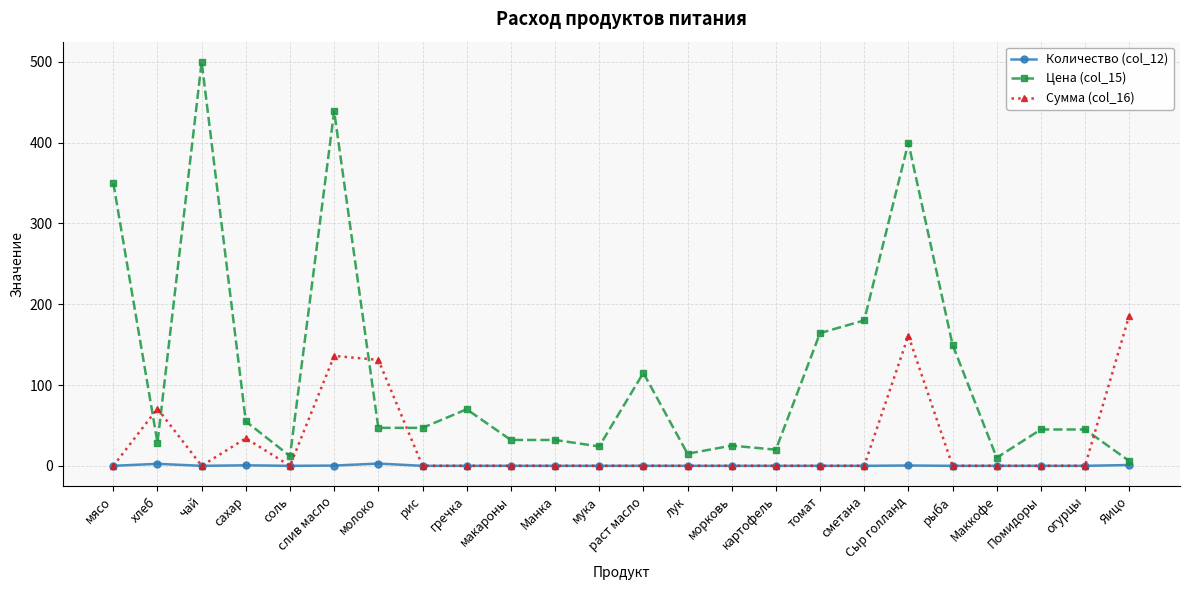

At how many categories does at least one series exceed 82?

10